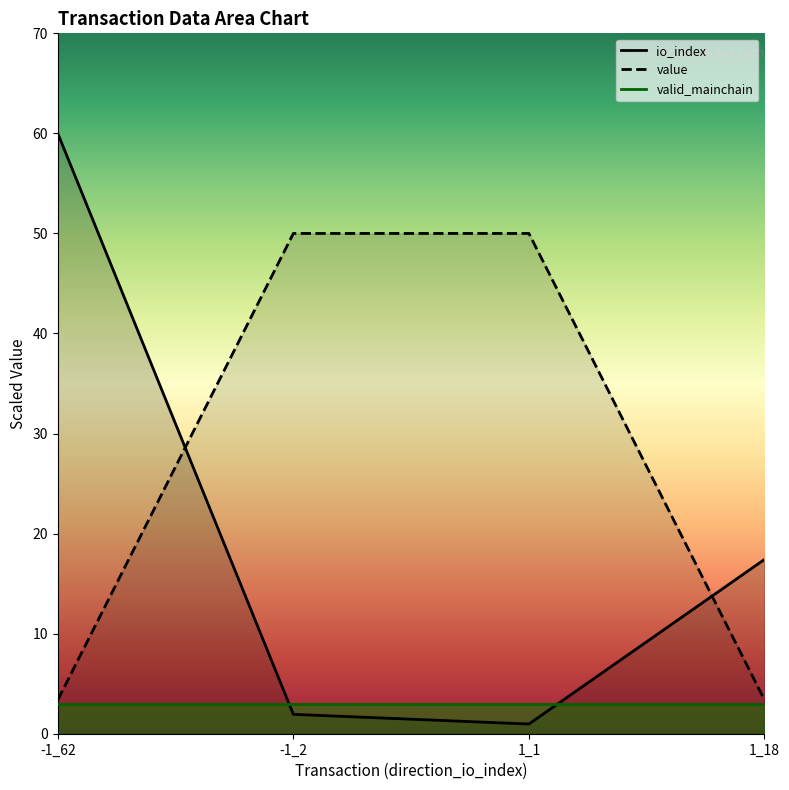

Between -1_62 and 1_18, which series saw the biggest shift?

io_index